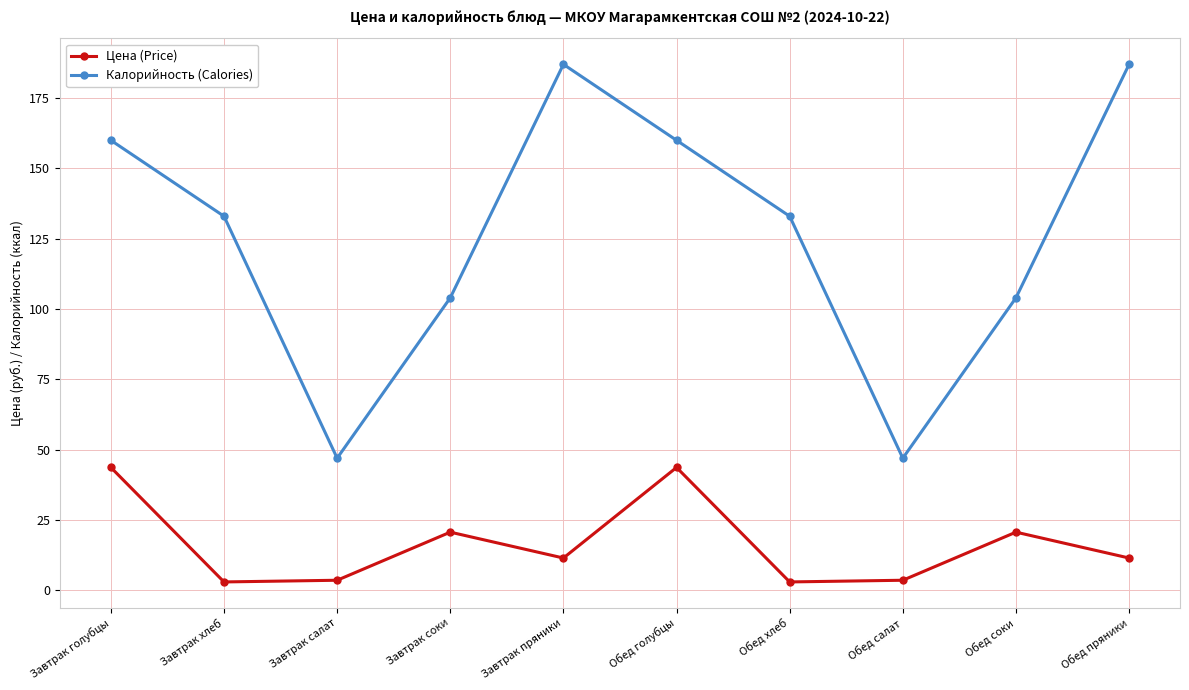

Which series has the largest total across all categories?

Калорийность (Calories)